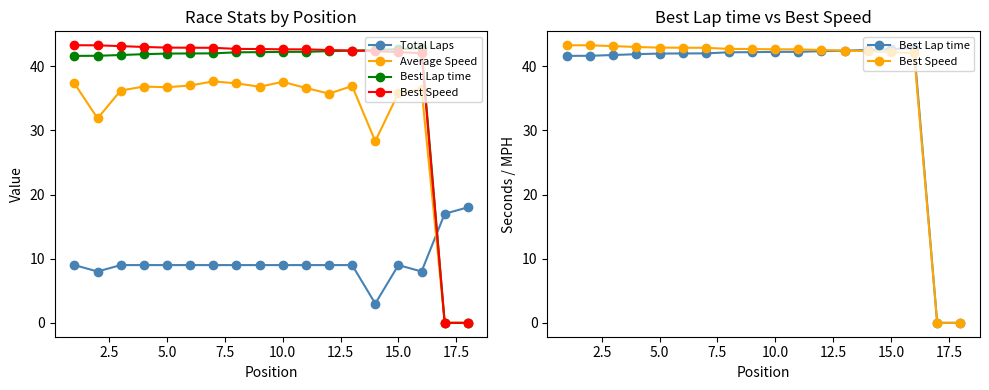

What is the difference between the highest and lowest values at 5.0?

33.9